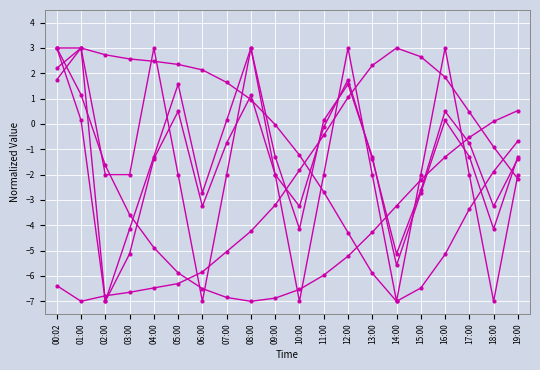

What is the label of the 9th point from the left?

08:00